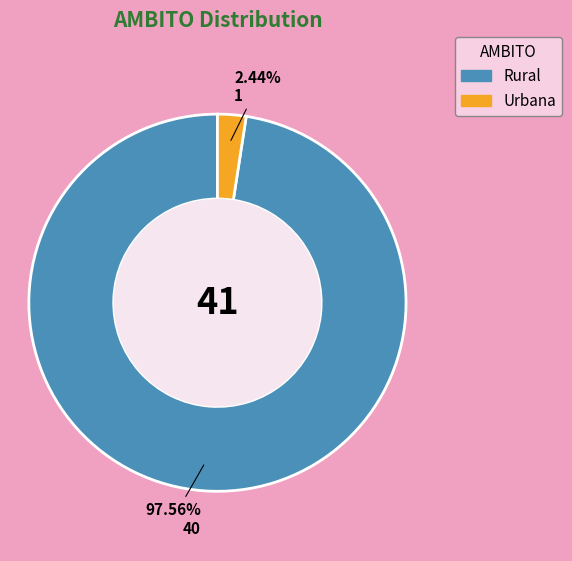

Rank the categories by value from lowest to highest.

Urbana, Rural